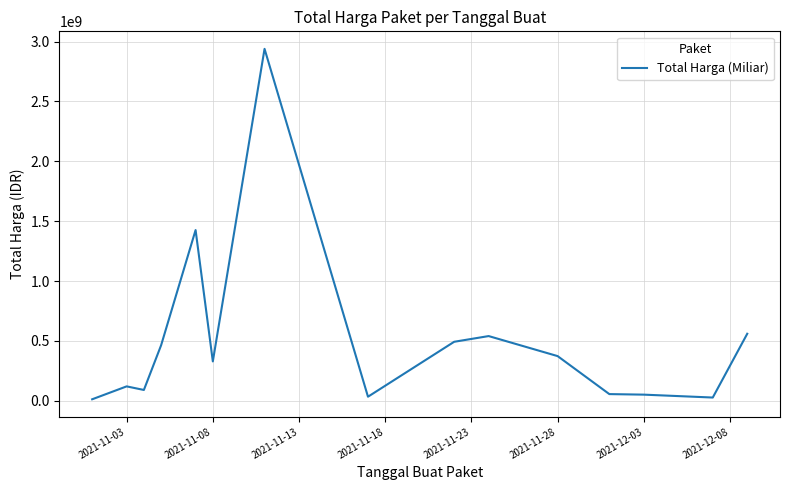

What is the maximum value shown in the chart?

2938963240